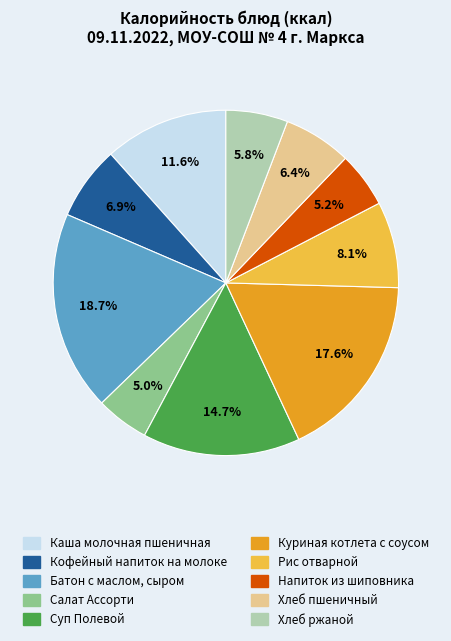

Does Хлеб ржаной represent more than half of the total?

No